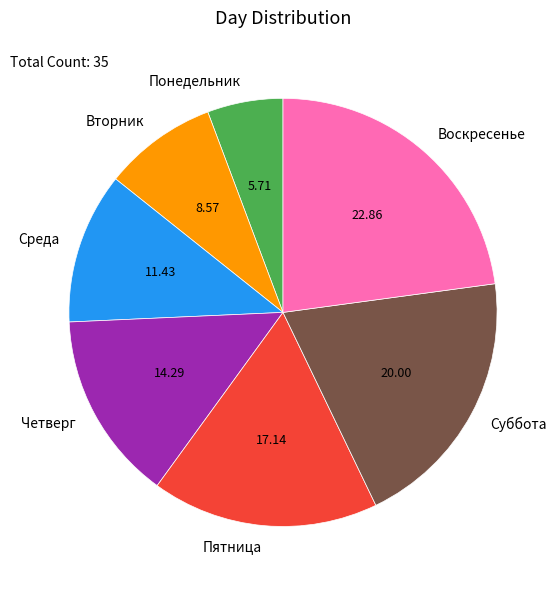

Does any single category account for the majority?

No